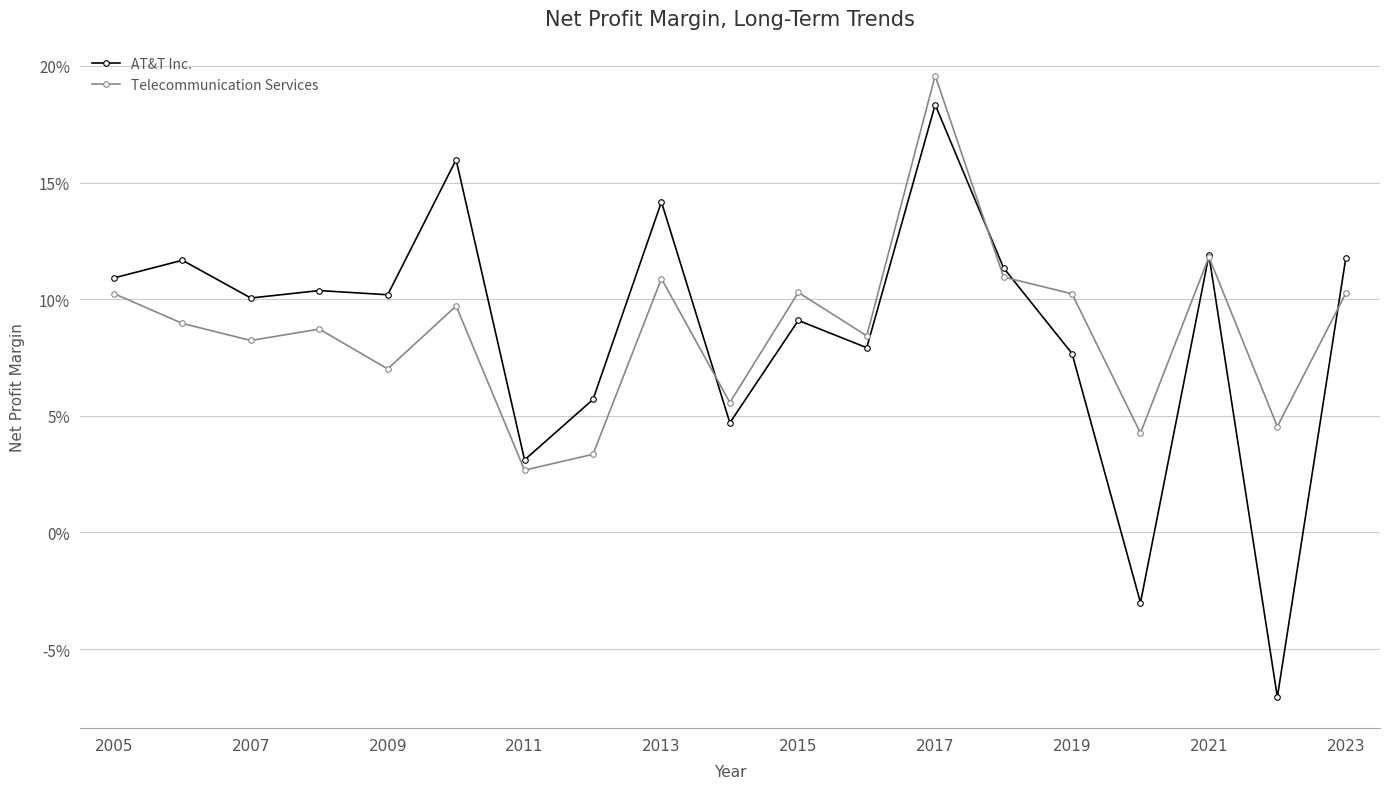

What are all the series names shown in the legend?

AT&T Inc., Telecommunication Services